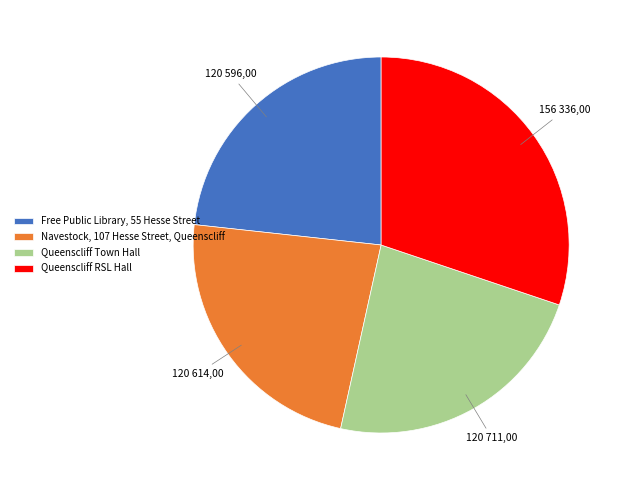

Is there a majority slice in this chart?

No